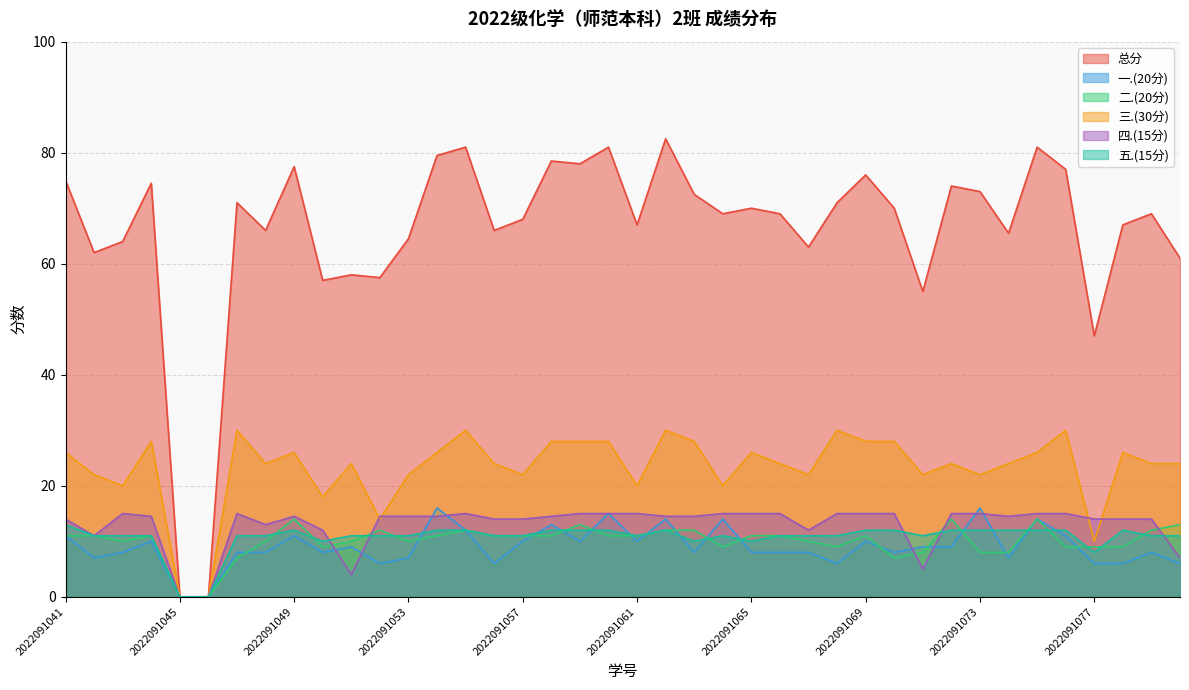

At which category is the sum across all series the highest?

2022091062